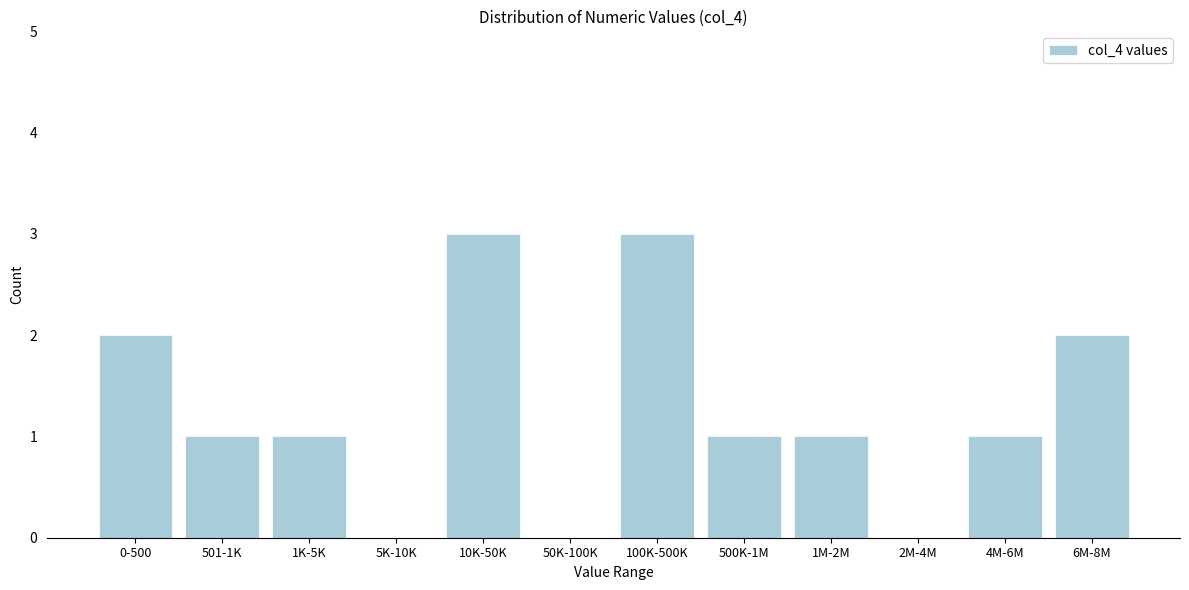

Reading right to left, transcribe all the data shown in this chart.

6M-8M=2	4M-6M=1	2M-4M=0	1M-2M=1	500K-1M=1	100K-500K=3	50K-100K=0	10K-50K=3	5K-10K=0	1K-5K=1	501-1K=1	0-500=2